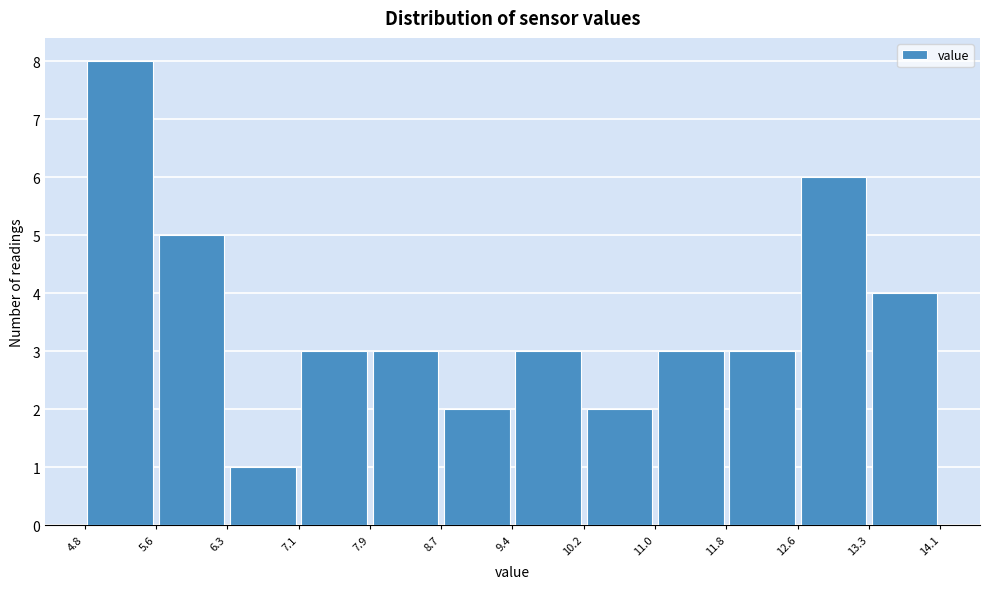

Reading left to right, list every bar in this chart as the range it spans on the x-axis followed by its height. The values are not printed on the chart, so give them approximately, as read against the axis.

4.8 to 5.6: 8
5.6 to 6.3: 5
6.3 to 7.1: 1
7.1 to 7.9: 3
7.9 to 8.7: 3
8.7 to 9.4: 2
9.4 to 10.2: 3
10.2 to 11.0: 2
11.0 to 11.8: 3
11.8 to 12.6: 3
12.6 to 13.3: 6
13.3 to 14.1: 4